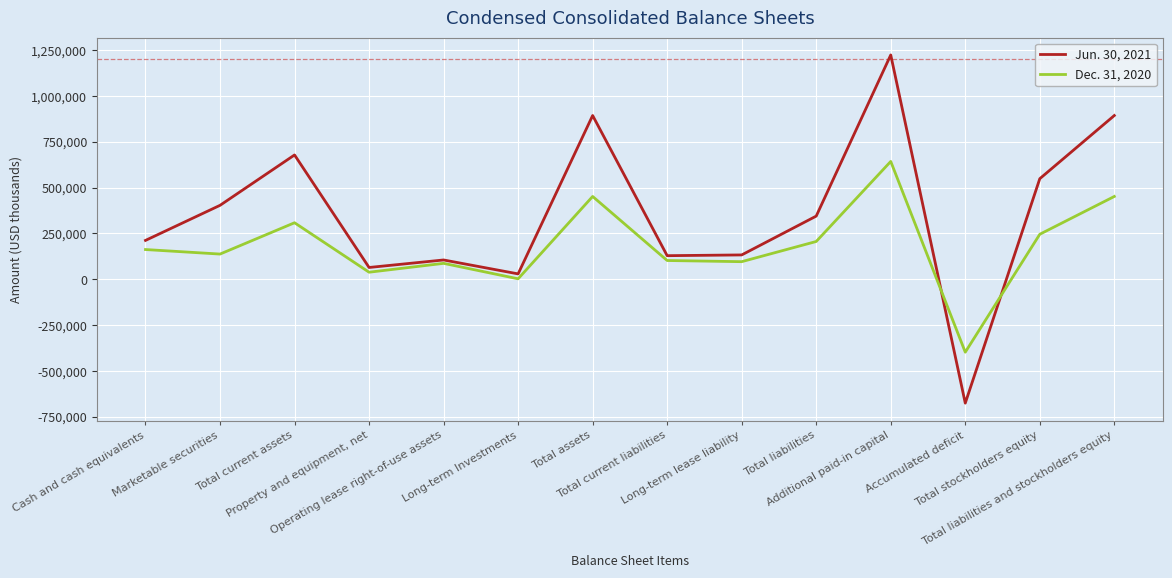

True or false: Jun. 30, 2021 has a value of 64343 at Property and equipment, net.

True